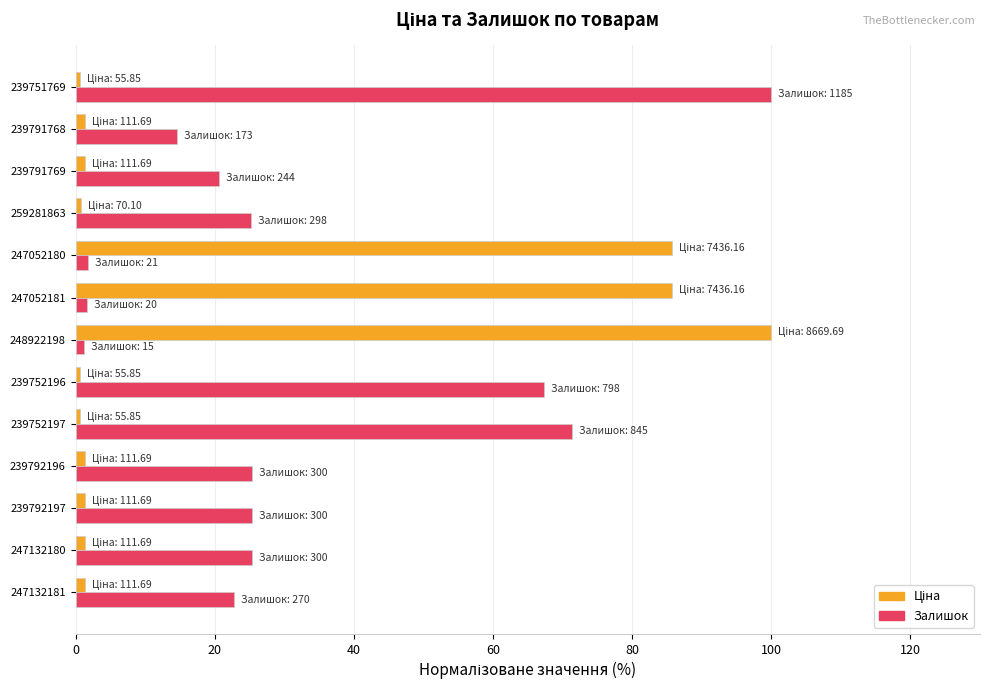

The value of Залишок at 239751769 is 100.0. True or false?

True